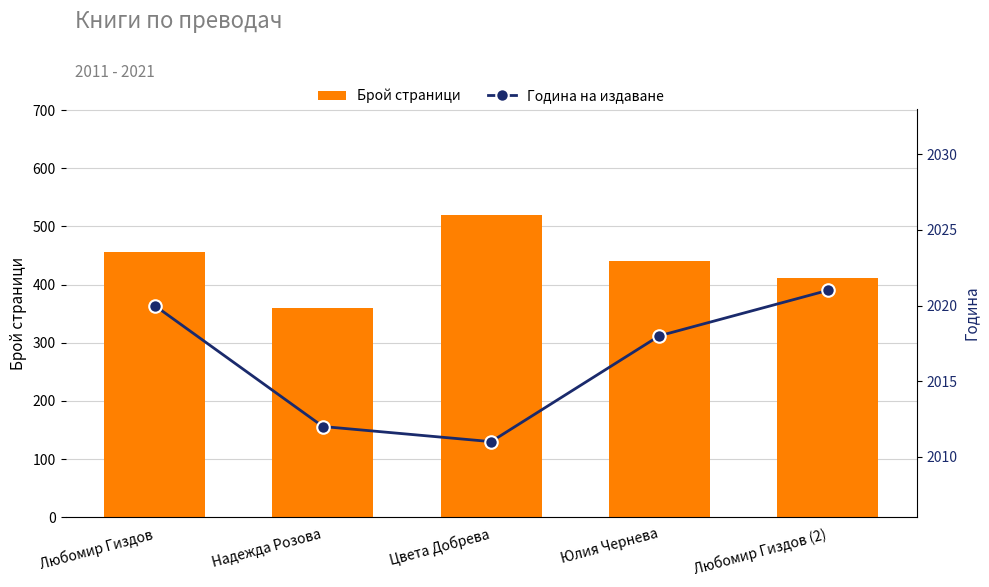

How many values in the Година на издаване series are below 2018?

2